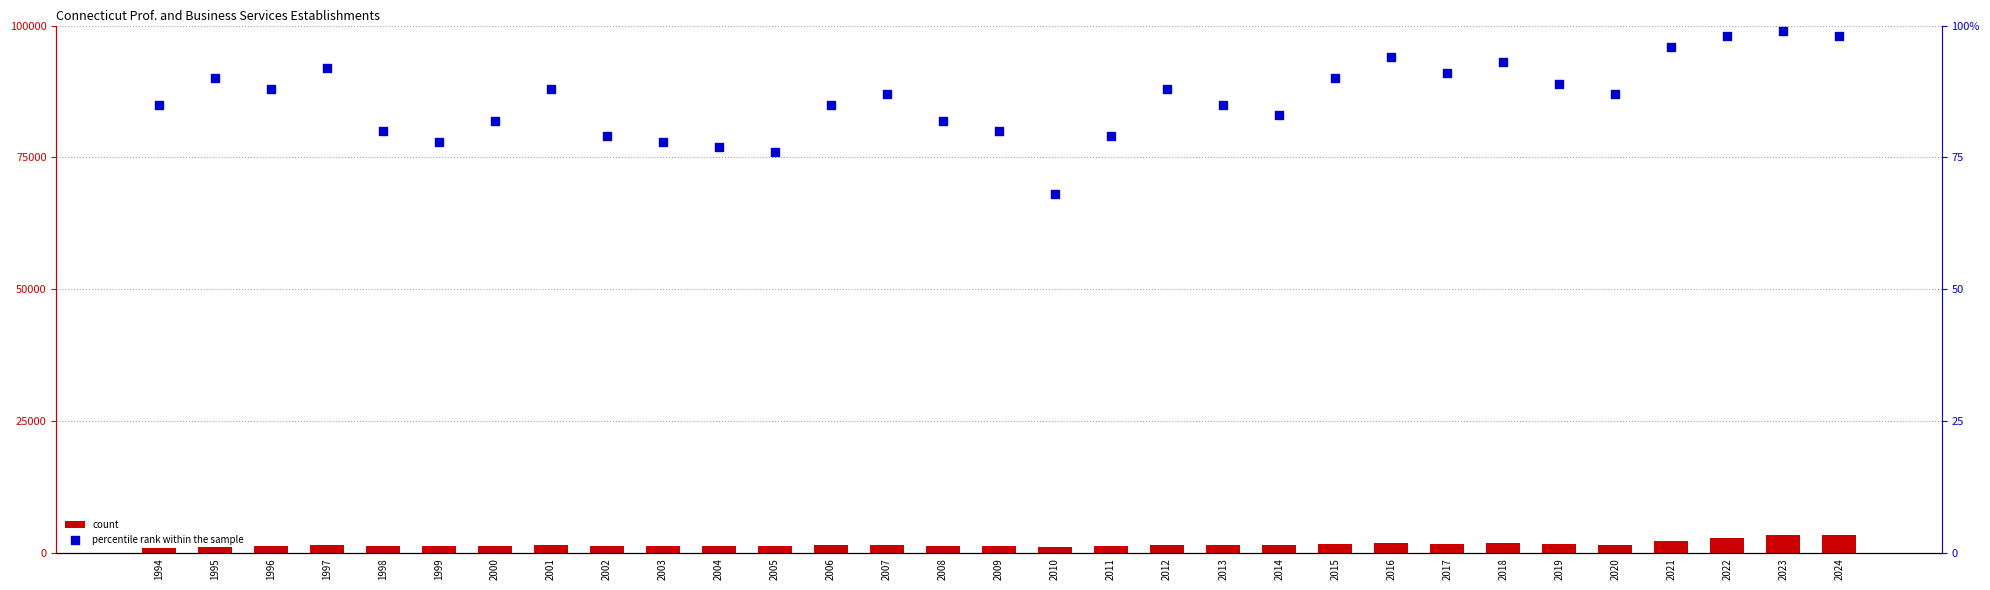

Which series has the widest spread of Y values?

count